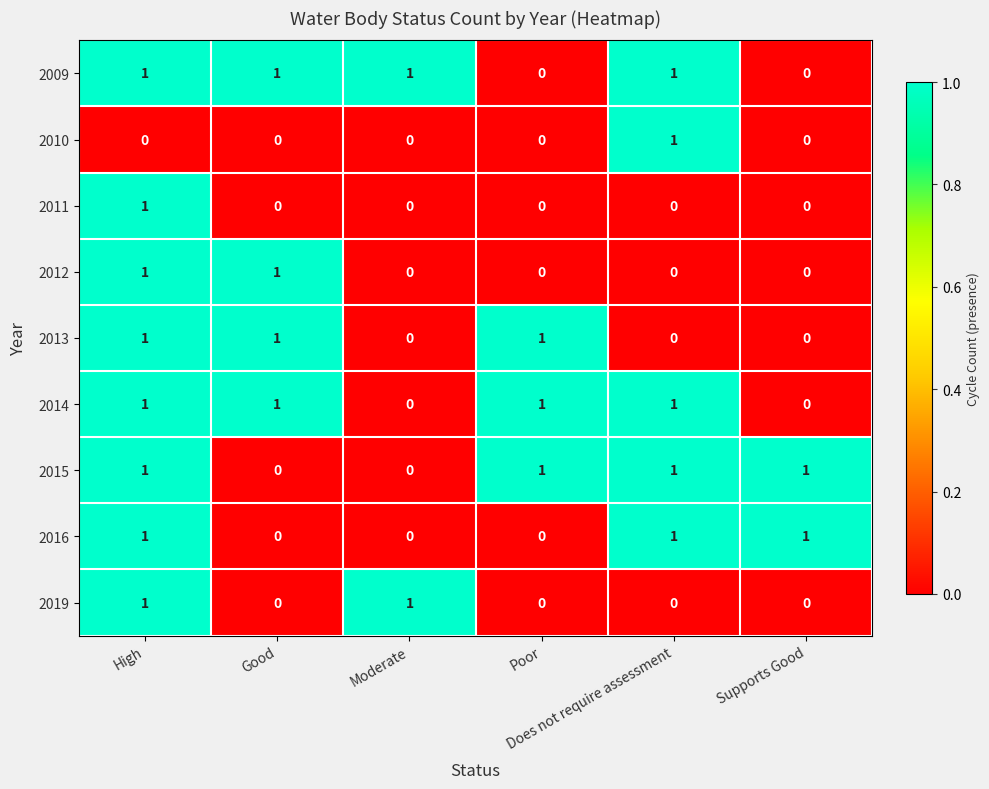

What is the difference between the highest and lowest values at Poor?

1